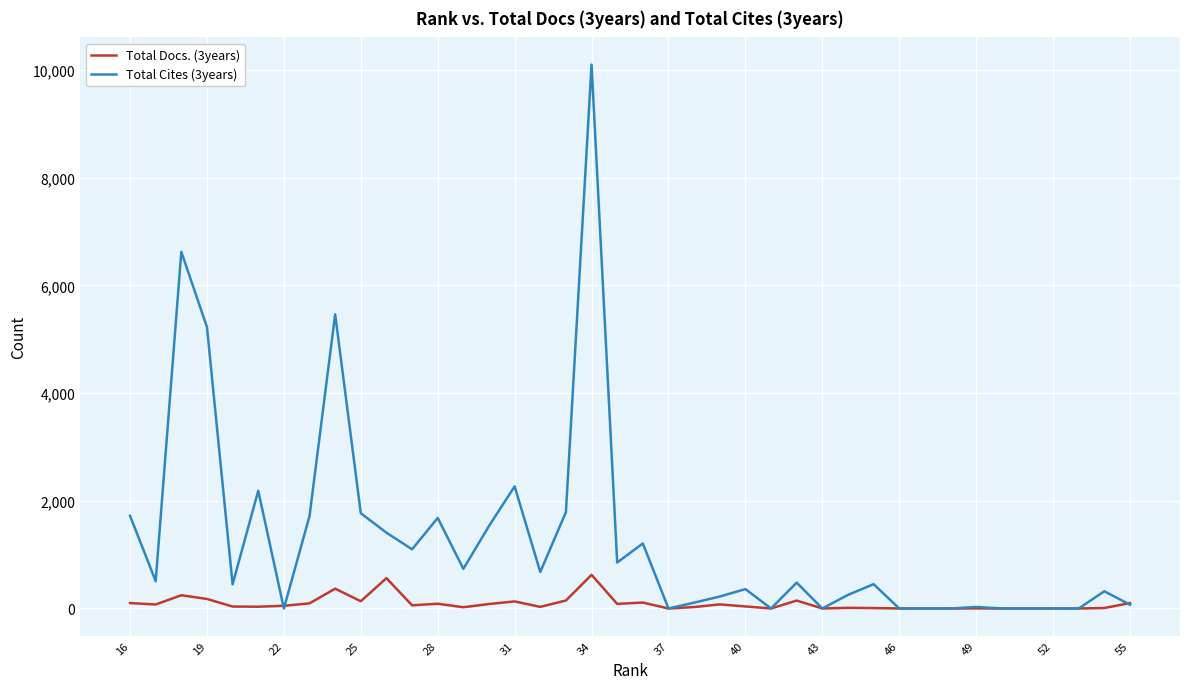

What is the sum of all Total Cites (3years) values?

51311